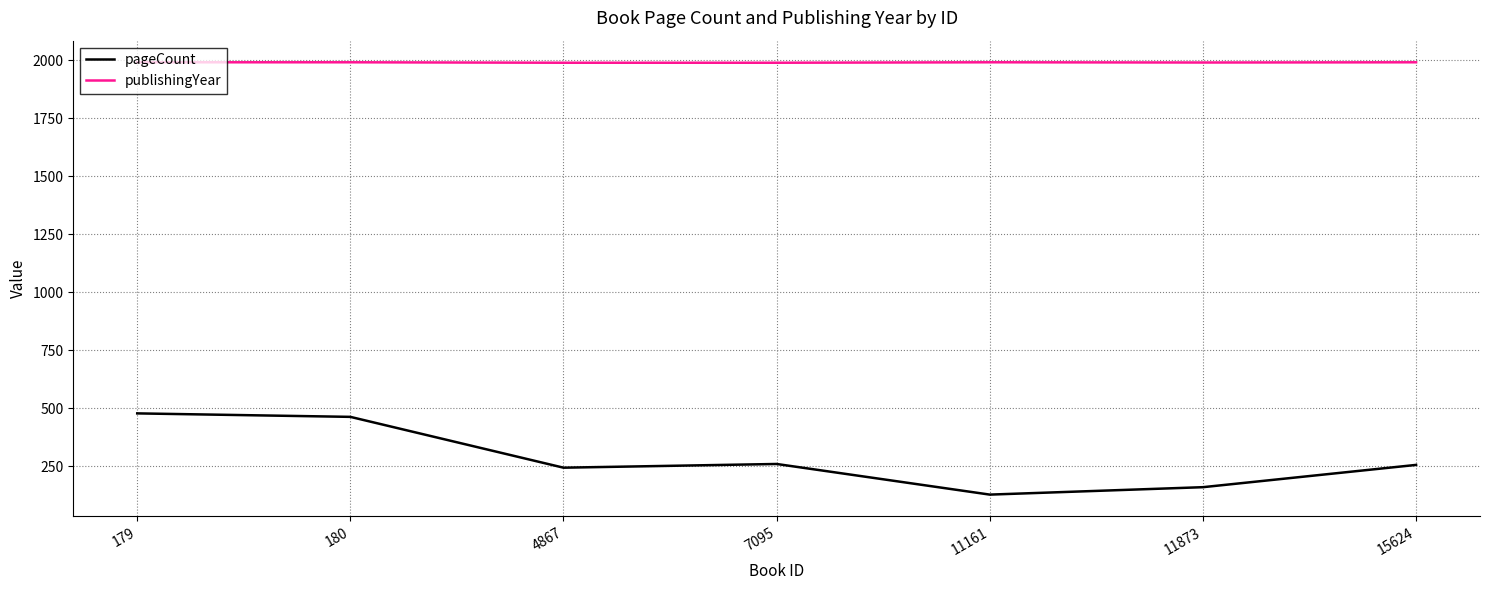

Rank the series by their maximum value, from highest to lowest.

publishingYear, pageCount